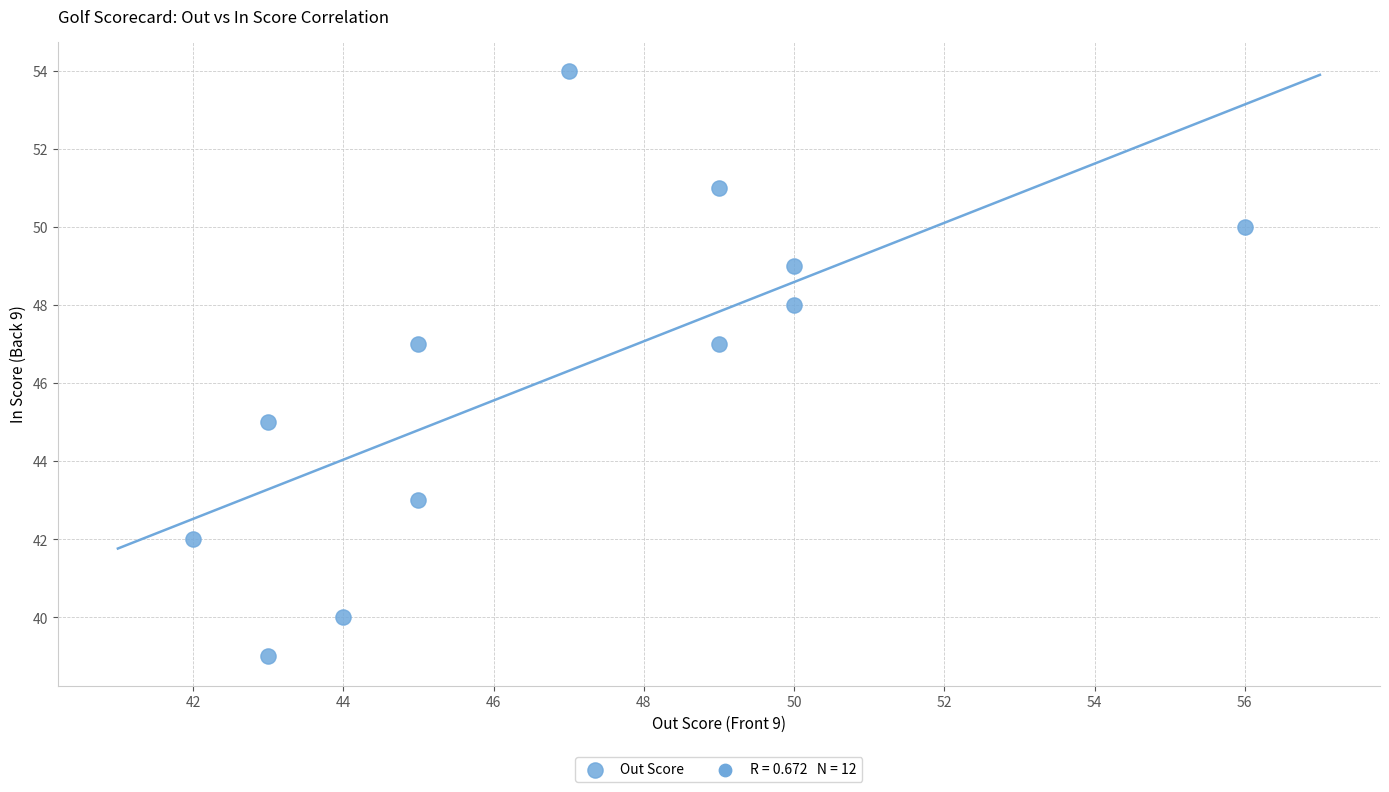

What is the average Y value?

46